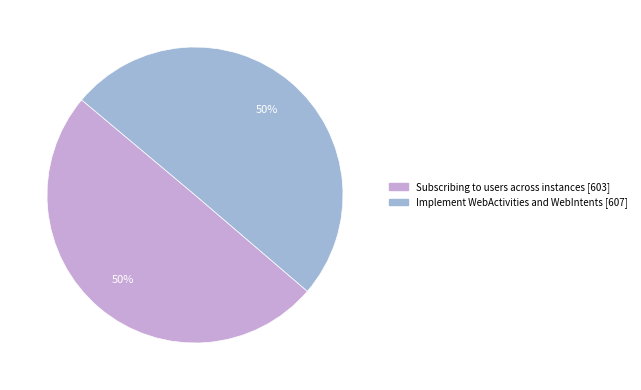

To the nearest percent, what is the combined percentage of Implement WebActivities and WebIntents [607] and Subscribing to users across instances [603]?

100%